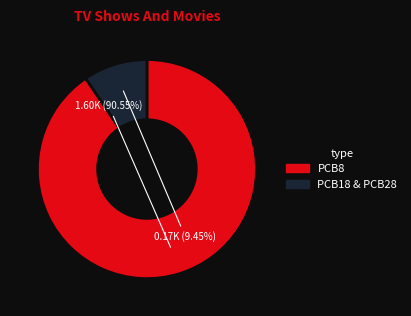

Count the number of slices in the pie.

2